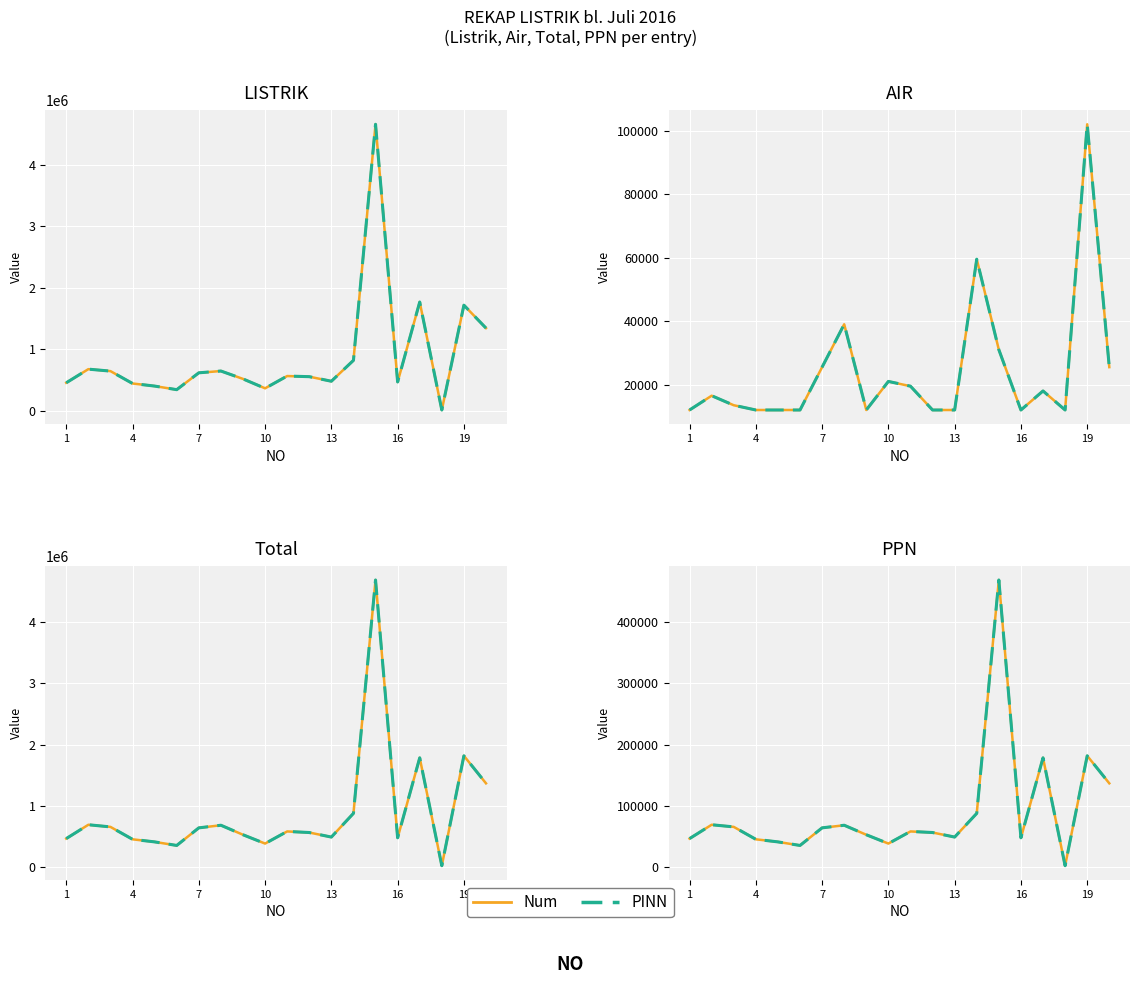

What are all the series names shown in the legend?

Num, PINN